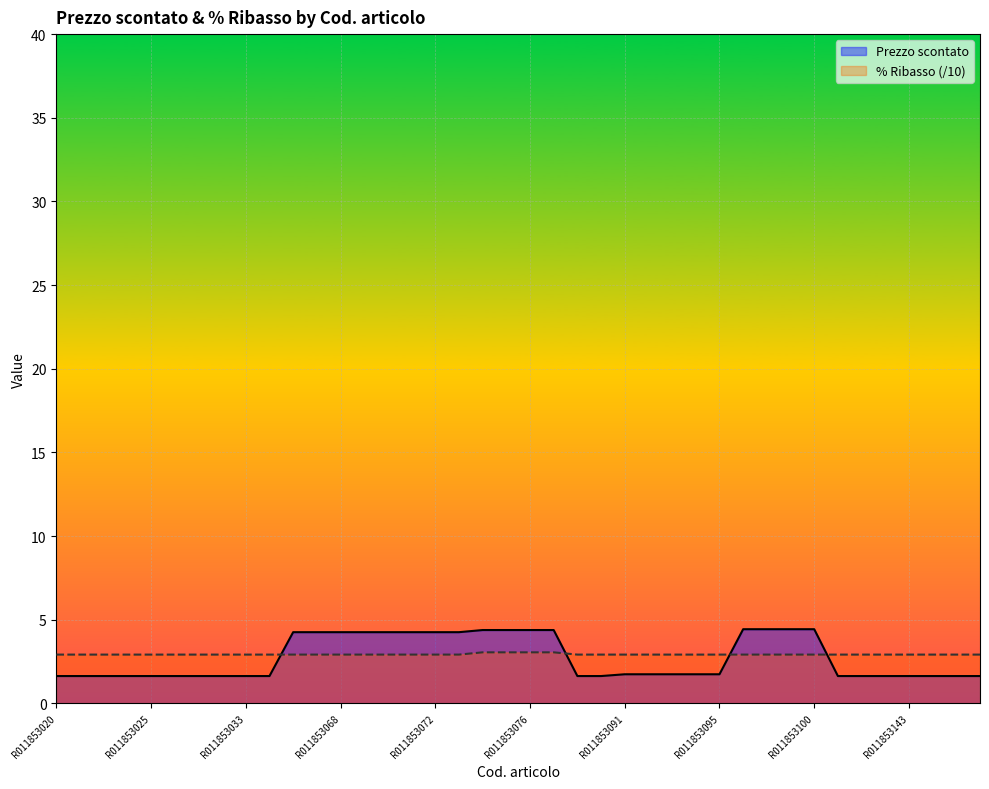

What is the value of the % Ribasso point at the 30th from the left?

2.9